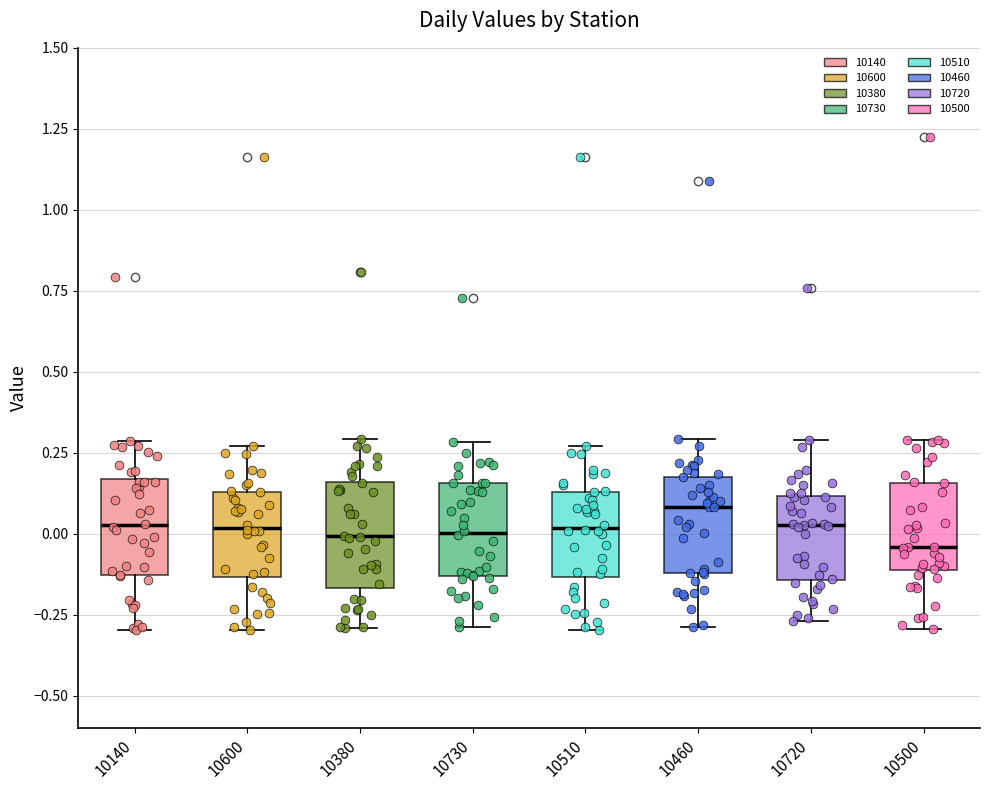

Reading left to right, transcribe this box plot: for each box, give where its median line is, the range the box spans, and where its two whiskers end, as read against the y-axis. The values are not printed on the chart, so give them approximately, as read against the axis.

10140: median 0.05, box -0.15 to 0.15, whiskers -0.30 to 0.30
10600: median 0.00, box -0.15 to 0.15, whiskers -0.30 to 0.25
10380: median 0.00, box -0.15 to 0.15, whiskers -0.30 to 0.30
10730: median 0.00, box -0.15 to 0.15, whiskers -0.30 to 0.30
10510: median 0.00, box -0.15 to 0.15, whiskers -0.30 to 0.25
10460: median 0.10, box -0.10 to 0.20, whiskers -0.30 to 0.30
10720: median 0.05, box -0.15 to 0.10, whiskers -0.25 to 0.30
10500: median -0.05, box -0.10 to 0.15, whiskers -0.30 to 0.30